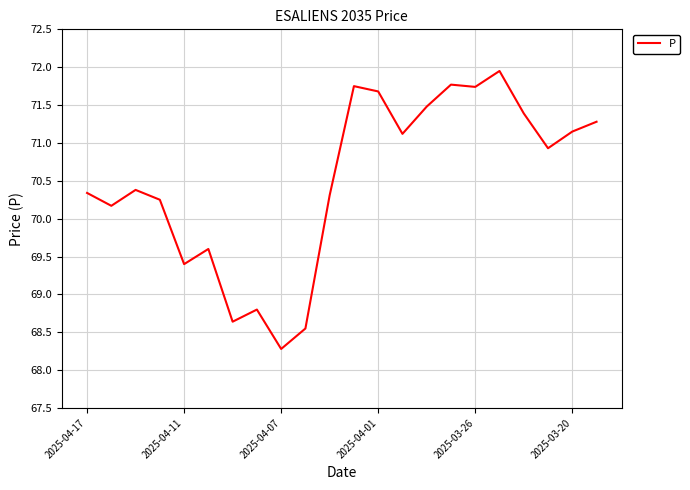

What is the smallest value displayed?

68.3